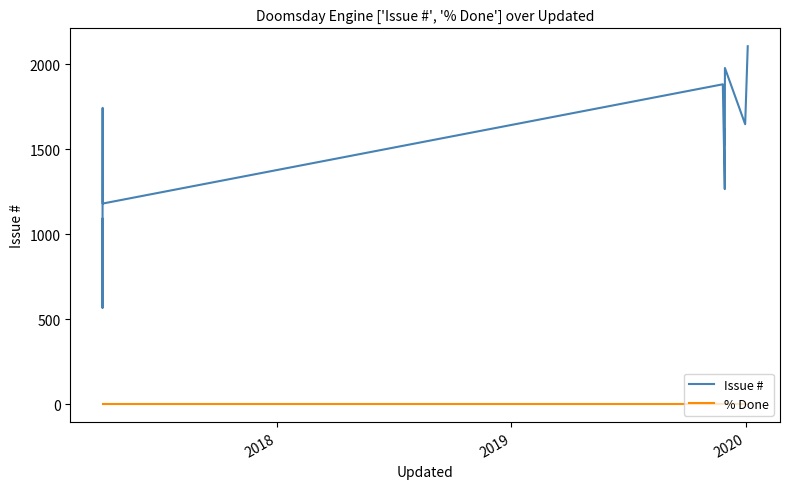

What is the sum of all Issue # values?

20650